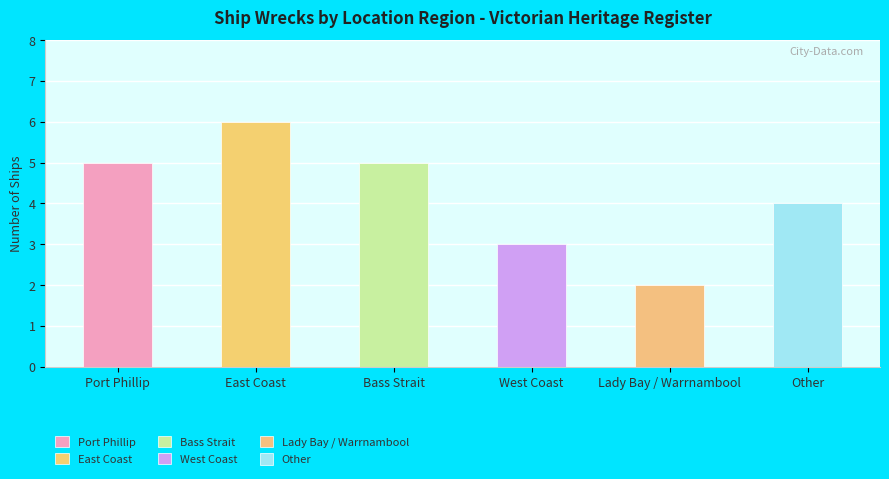

What is the difference between the second highest and second lowest values?

2